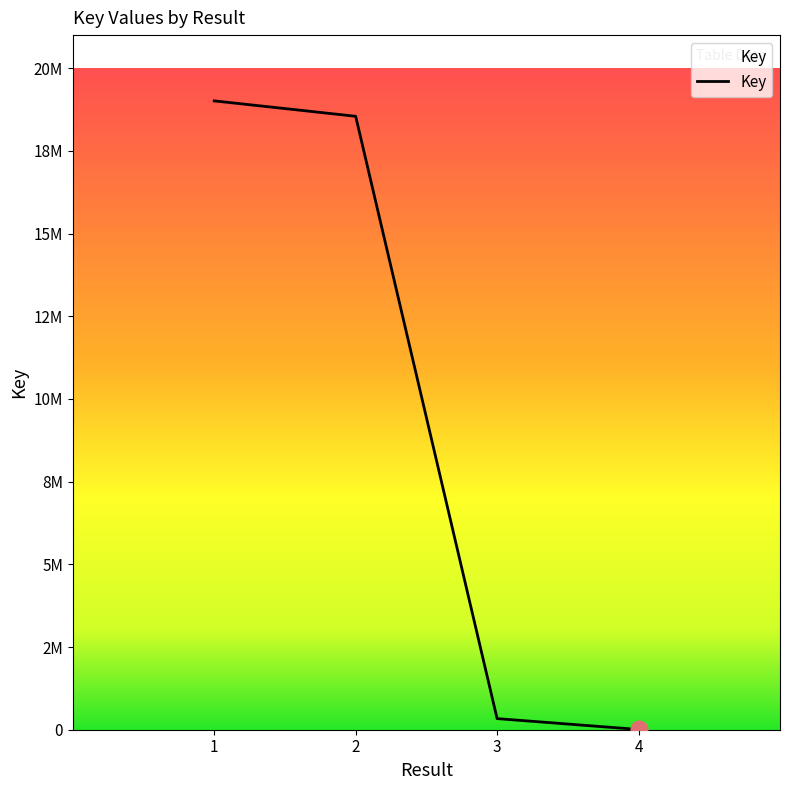

What is the change in value from 1 to 4?

-19004491